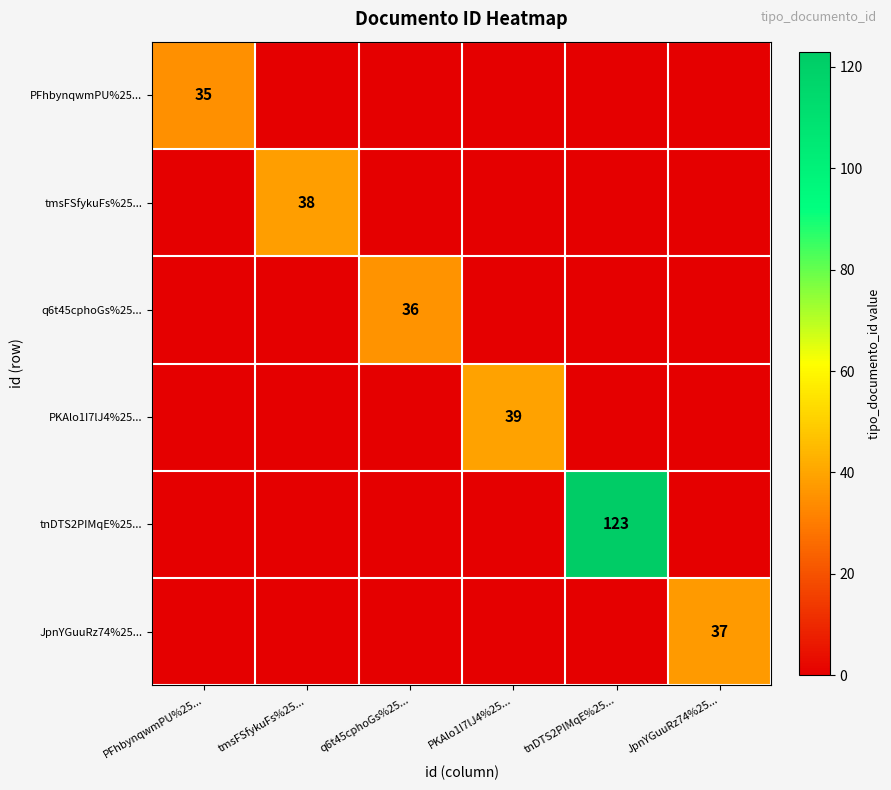

How many values in PKAlo1I7lJ4%25... are above zero?

1